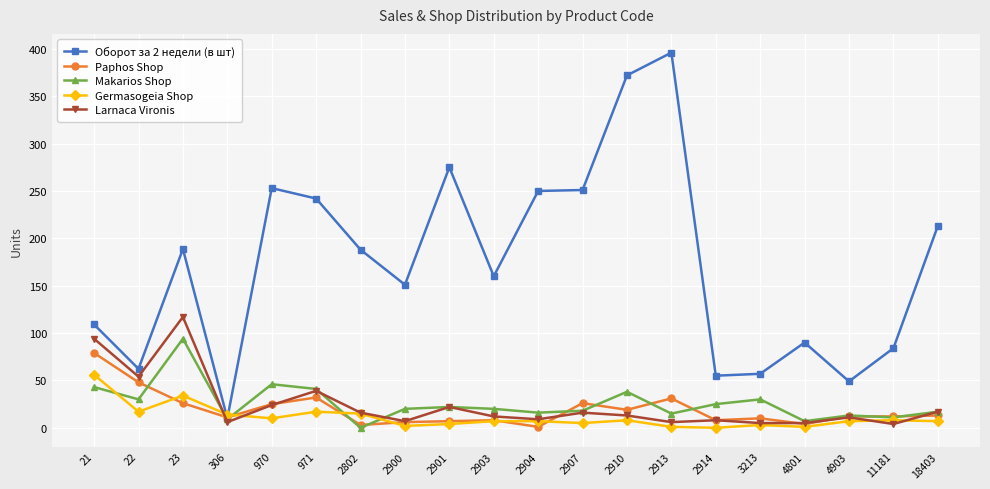

True or false: Оборот за 2 недели (в шт) has more than 0 interior local peaks.

True